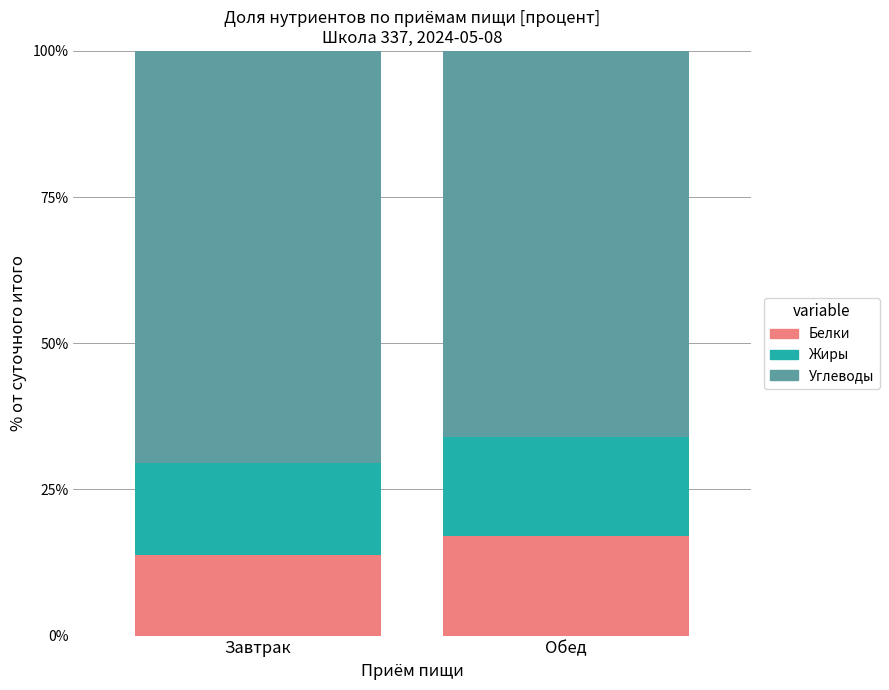

What is the difference between the maximum and minimum values in the Белки series?

3.3